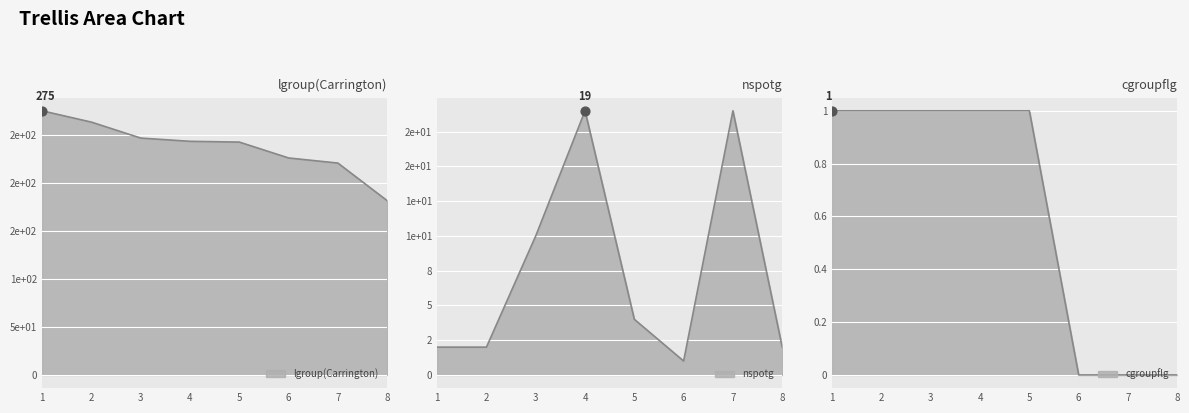

What is the total value across all series at 7?

239.7